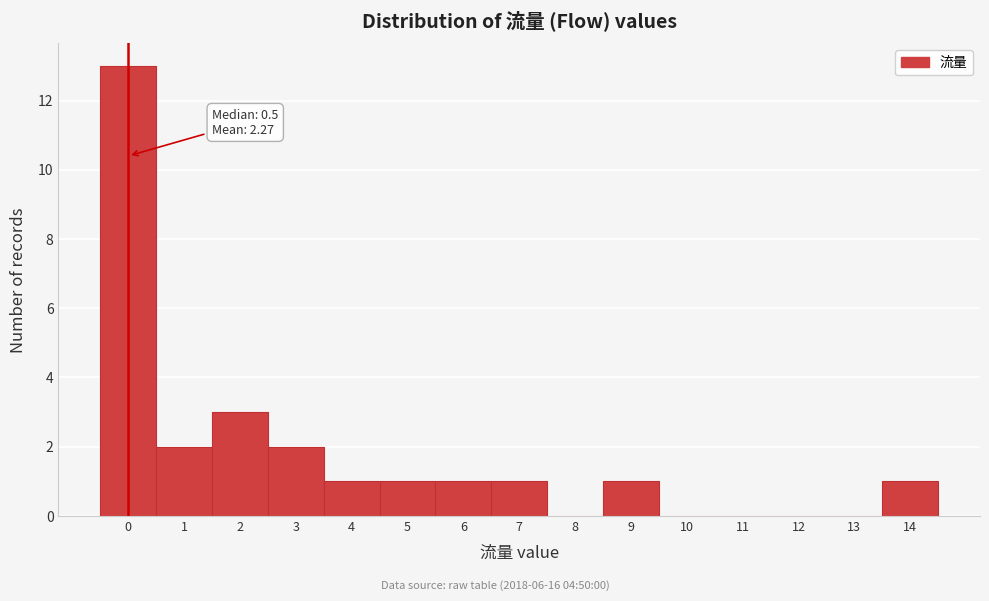

Which range on the x-axis has the tallest bar?

-0.5 to 0.5